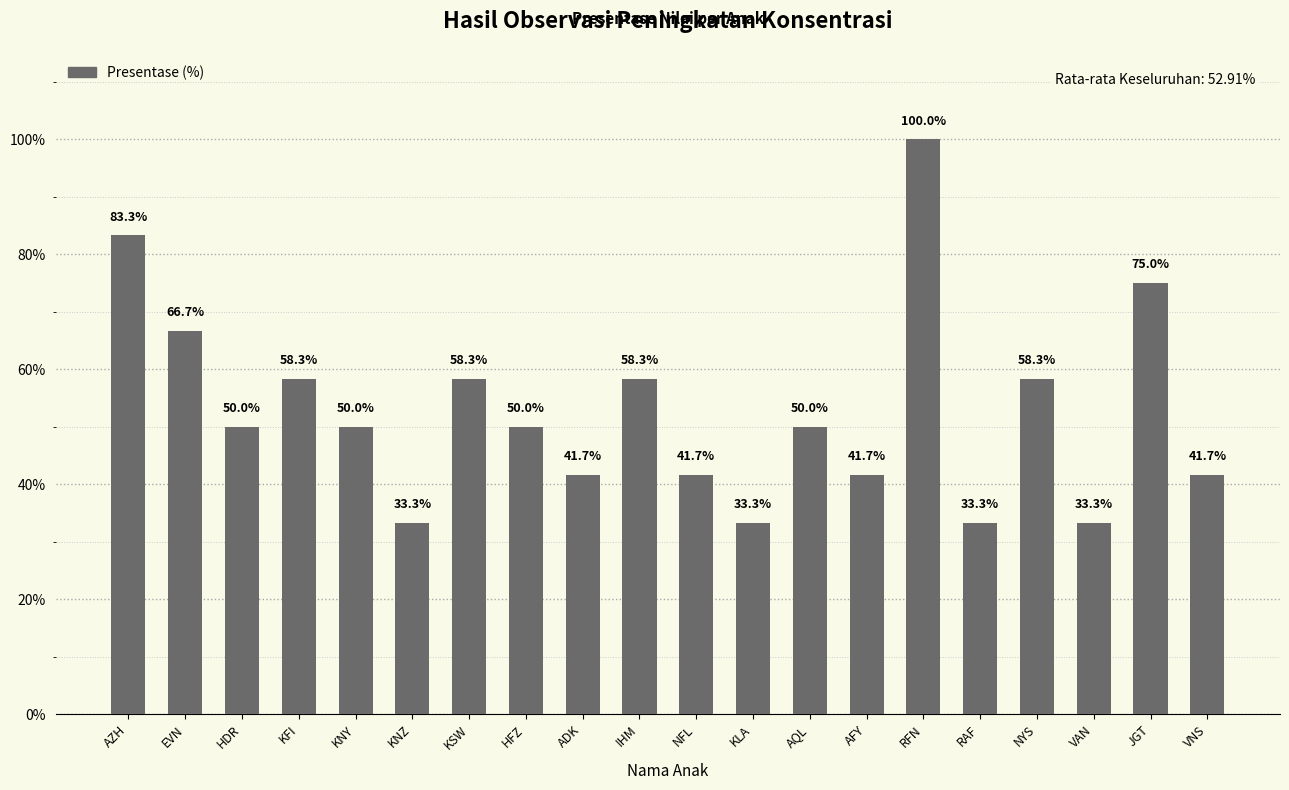

What position from the right is KSW?

14